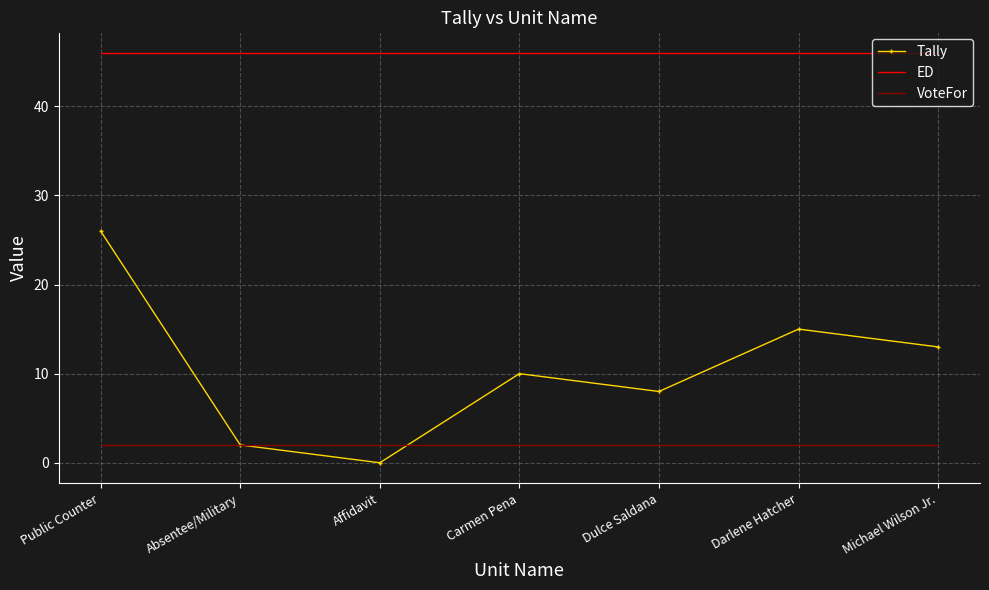

Between Affidavit and Darlene Hatcher, which series saw the biggest shift?

Tally